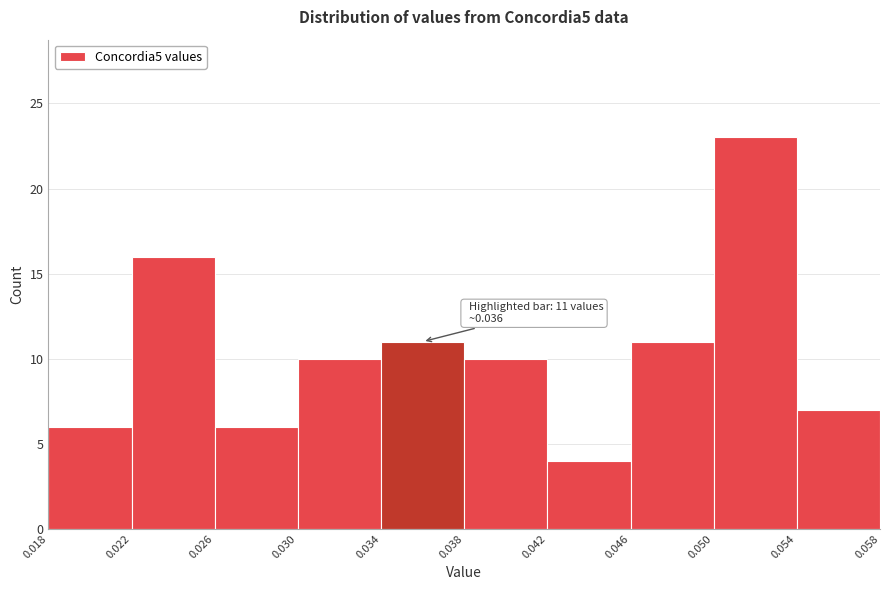

Over which range of the x-axis is the bar tallest?

0.050 to 0.054